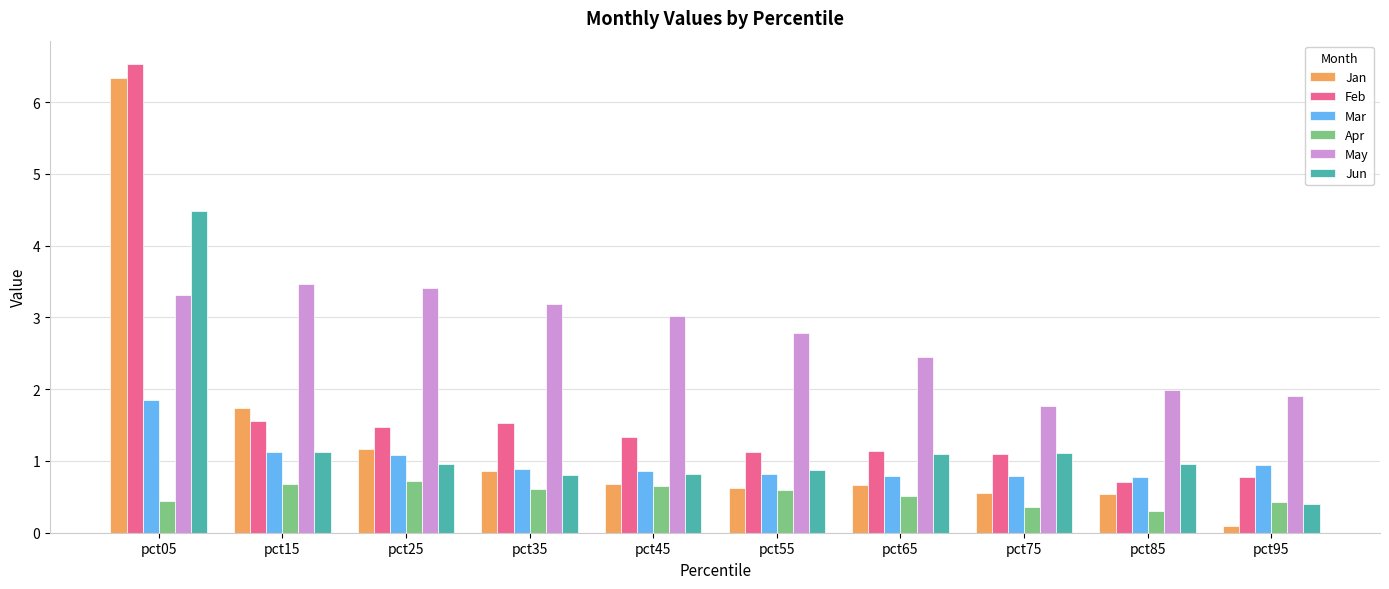

What is the difference between the maximum and minimum values in the Jun series?

4.1